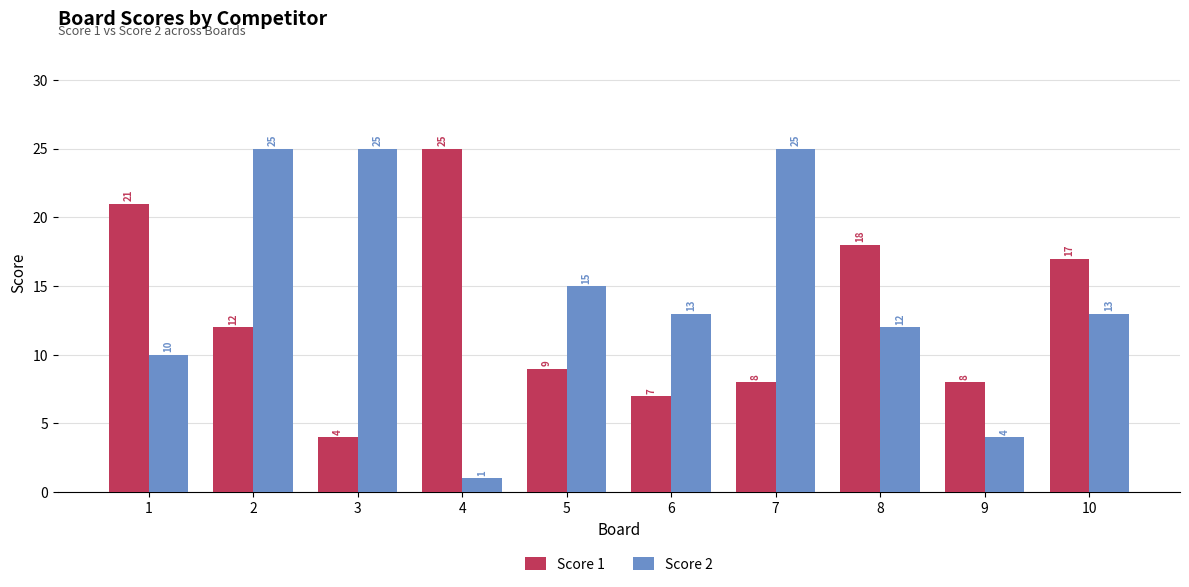

What value does the Score 2 series have at 5, to the nearest 10?

20